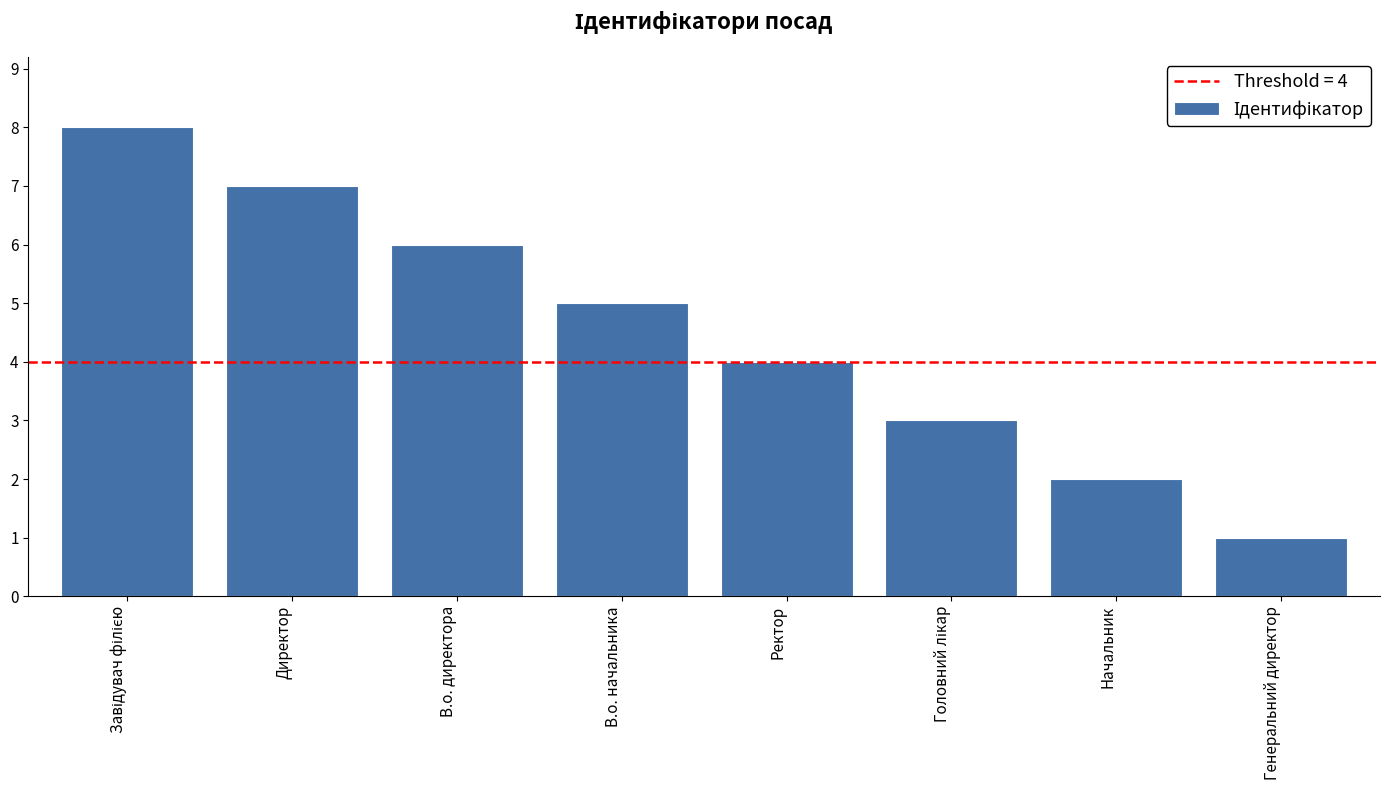

What is the maximum value shown in the chart?

8